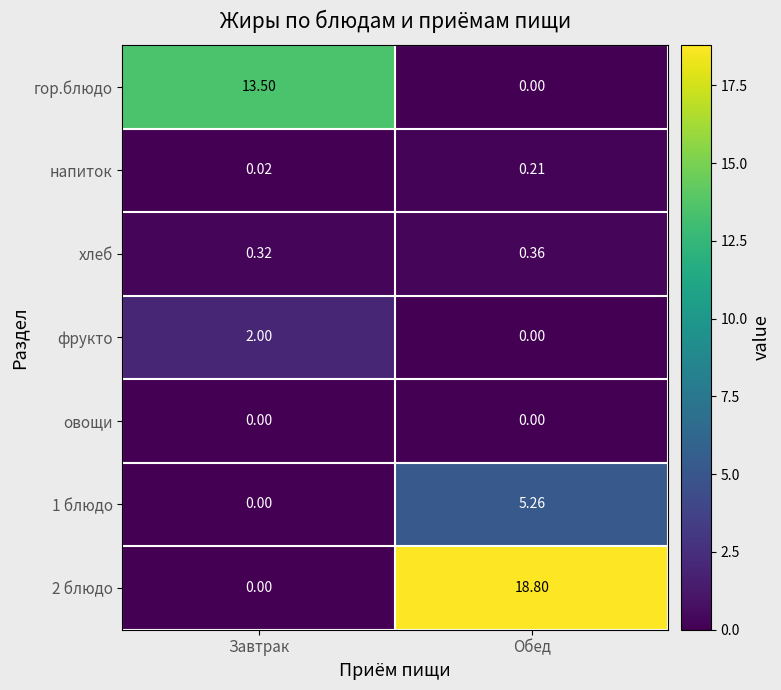

List the labels in order of гор.блюдо value, smallest first.

Обед, Завтрак